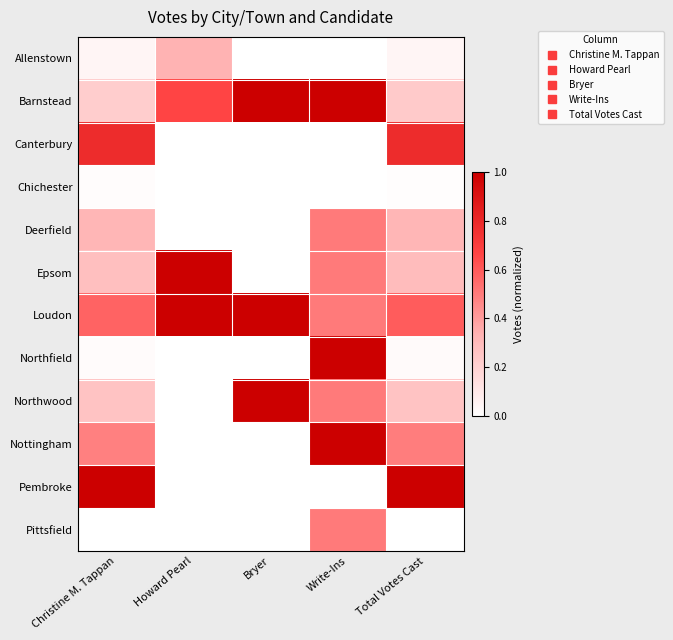

Which label corresponds to the largest value in the chart?

Bryer